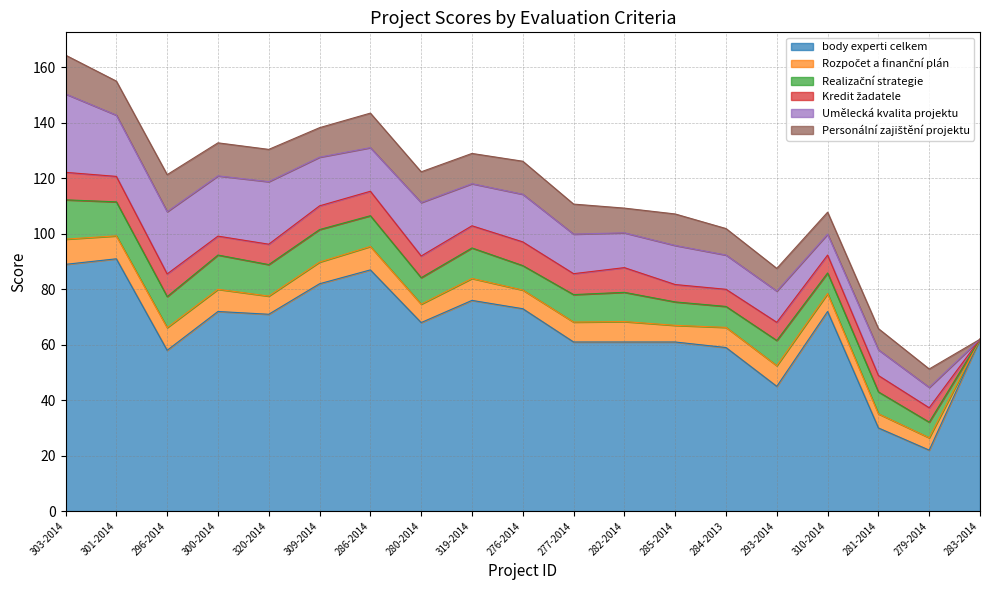

What is the average value of the Kredit žadatele series?

7.2